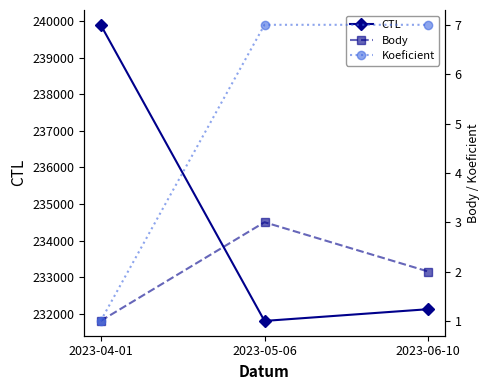

Reading left to right, what are all the values shown in this chart?

CTL: 2023-04-01=239901	2023-05-06=231801	2023-06-10=232122
Body: 2023-04-01=1	2023-05-06=3	2023-06-10=2
Koeficient: 2023-04-01=1	2023-05-06=7	2023-06-10=7